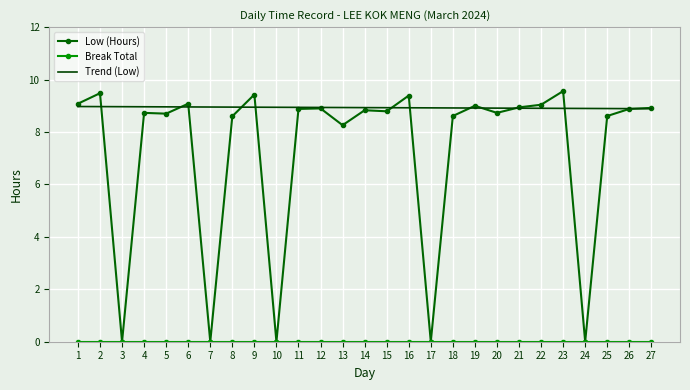

Which series has the largest range (max minus min)?

Low (Hours)